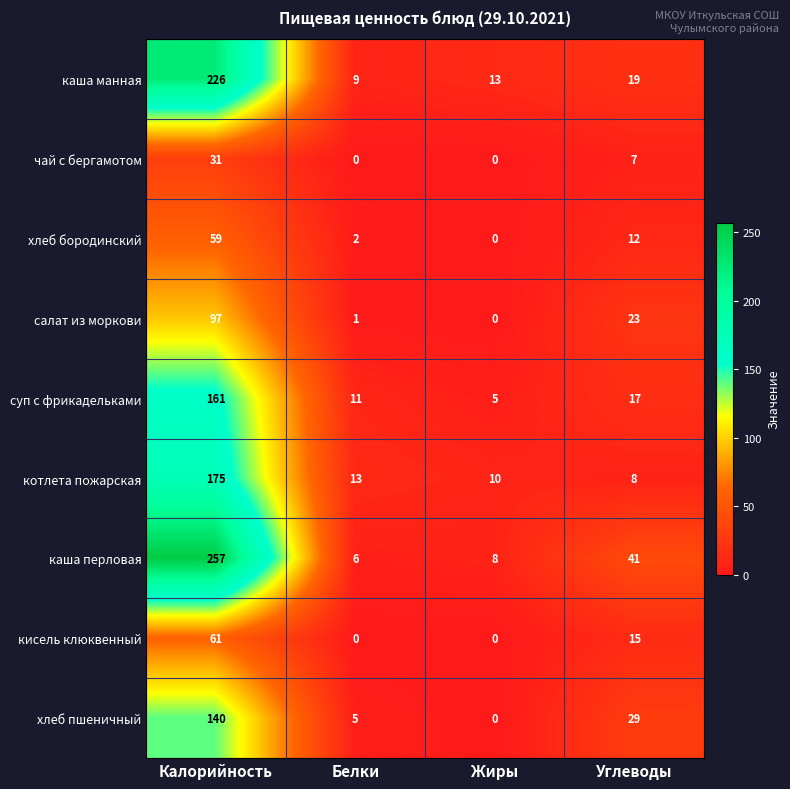

Where is хлеб пшеничный nearest to the value 70?

Углеводы